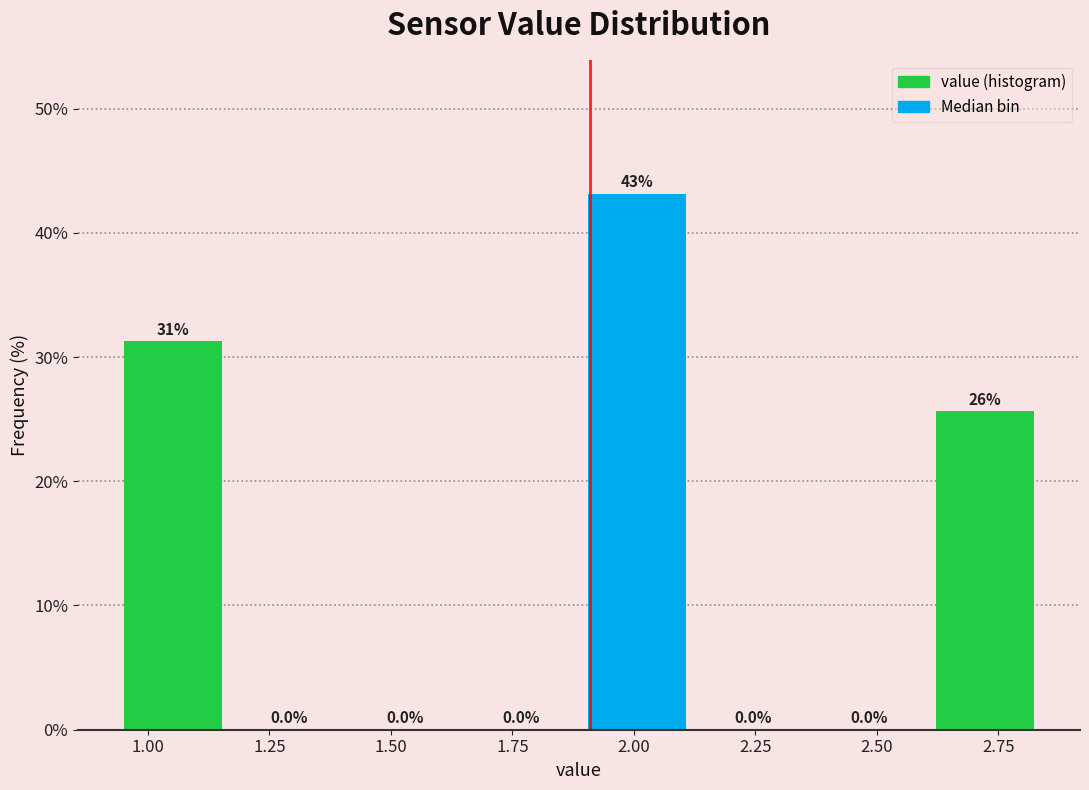

Over which range of the x-axis is the bar tallest?

1.90 to 2.15